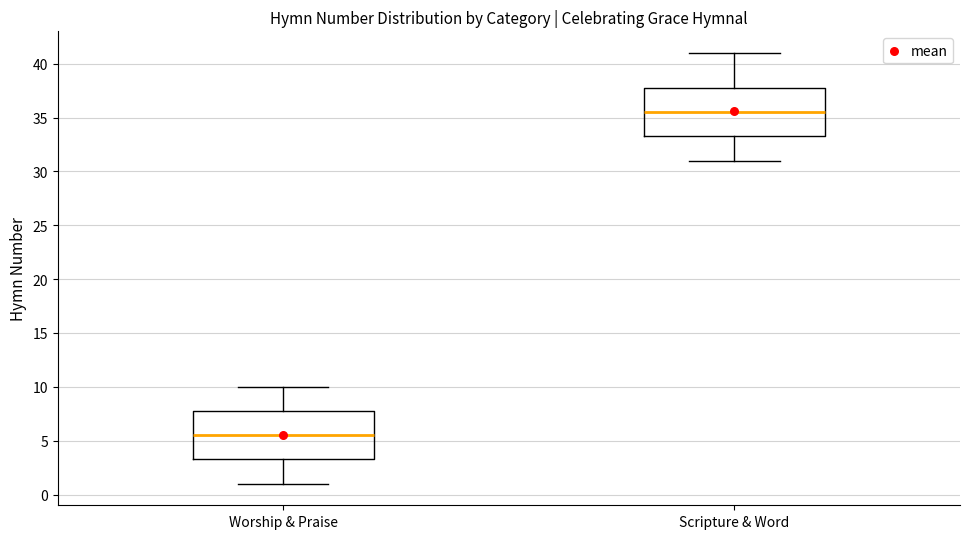

Which box has the lowest median line?

Worship & Praise